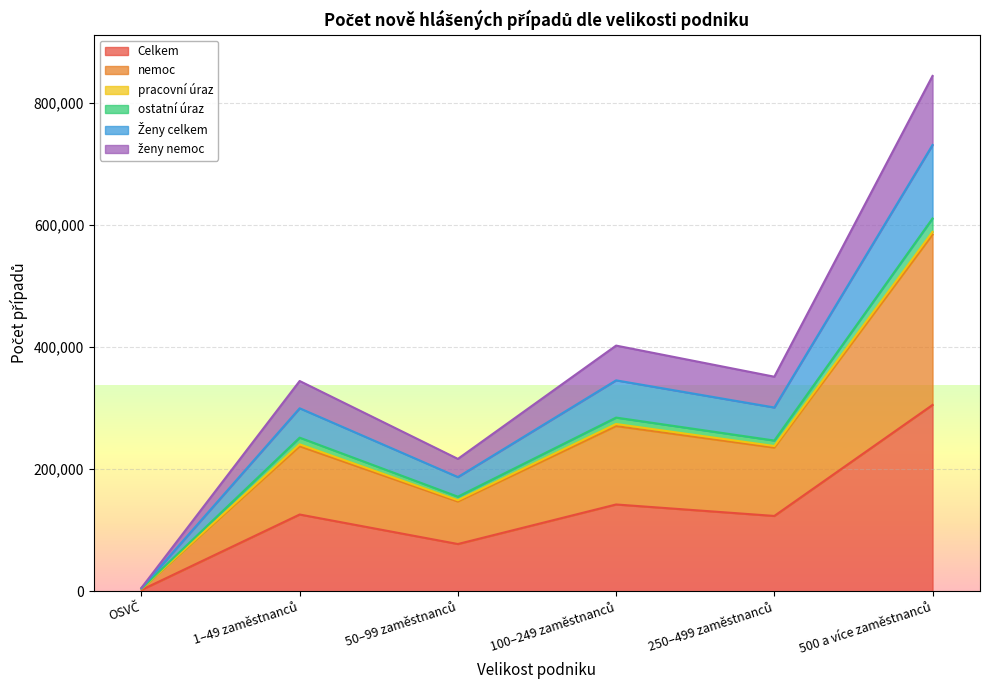

The ostatní úraz series shows 7318 at OSVČ. True or false?

False